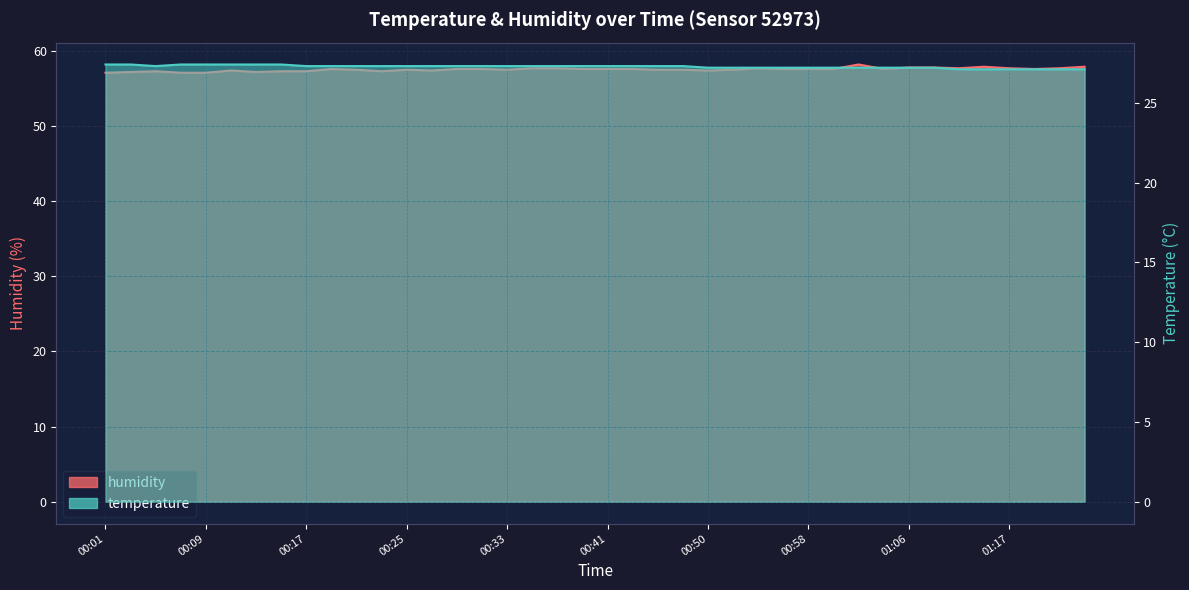

What is the difference between the second highest and second lowest values in the temperature series?

0.3